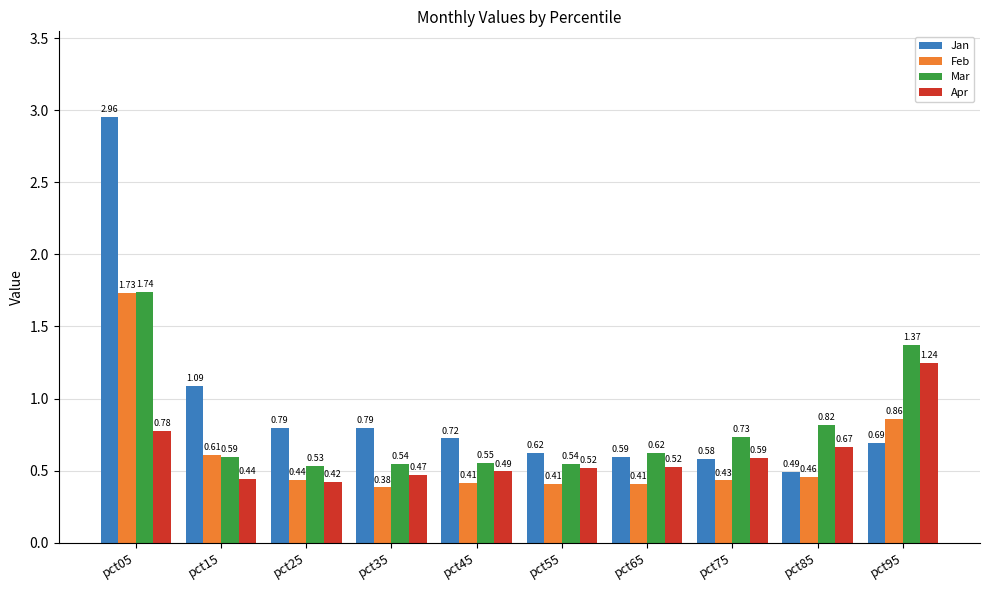

What is the total value across all series at pct85?

2.4